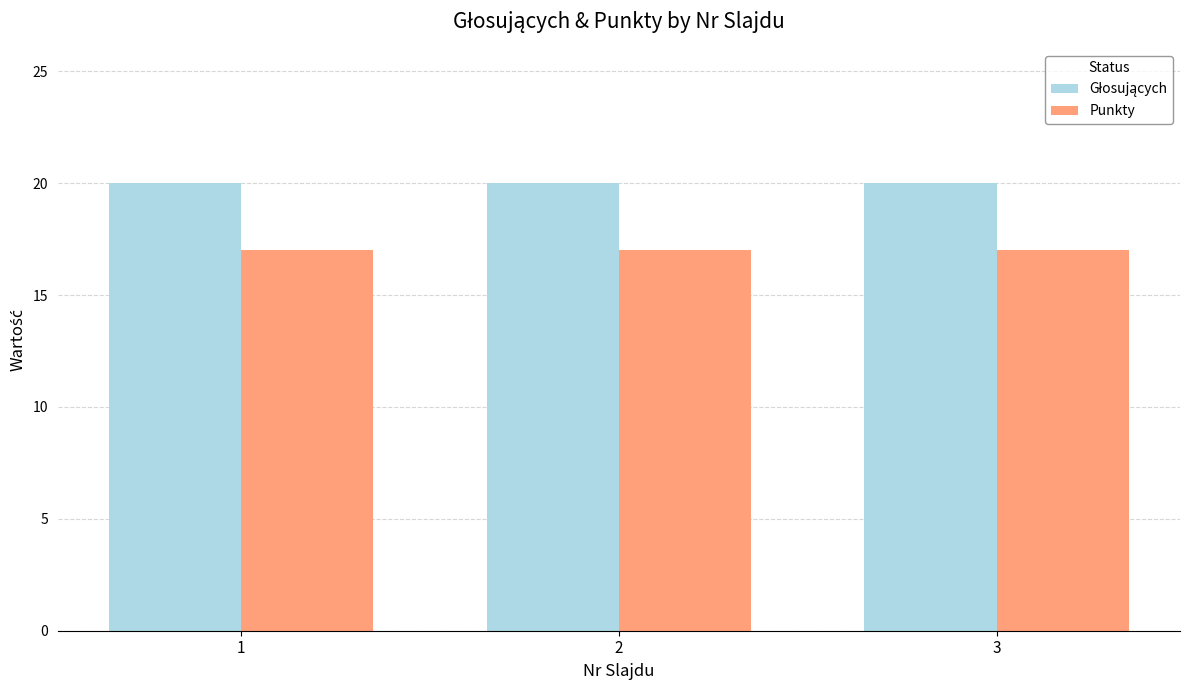

How many categories are shown in the chart?

3